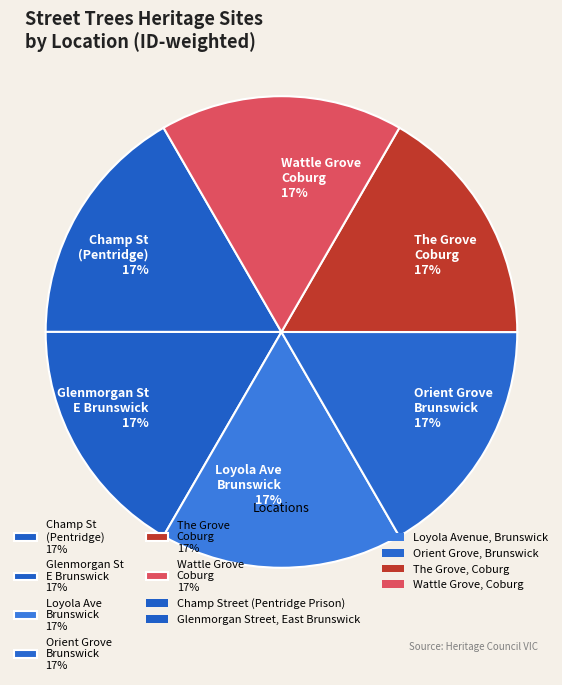

To the nearest percent, what is the average slice percentage?

17%